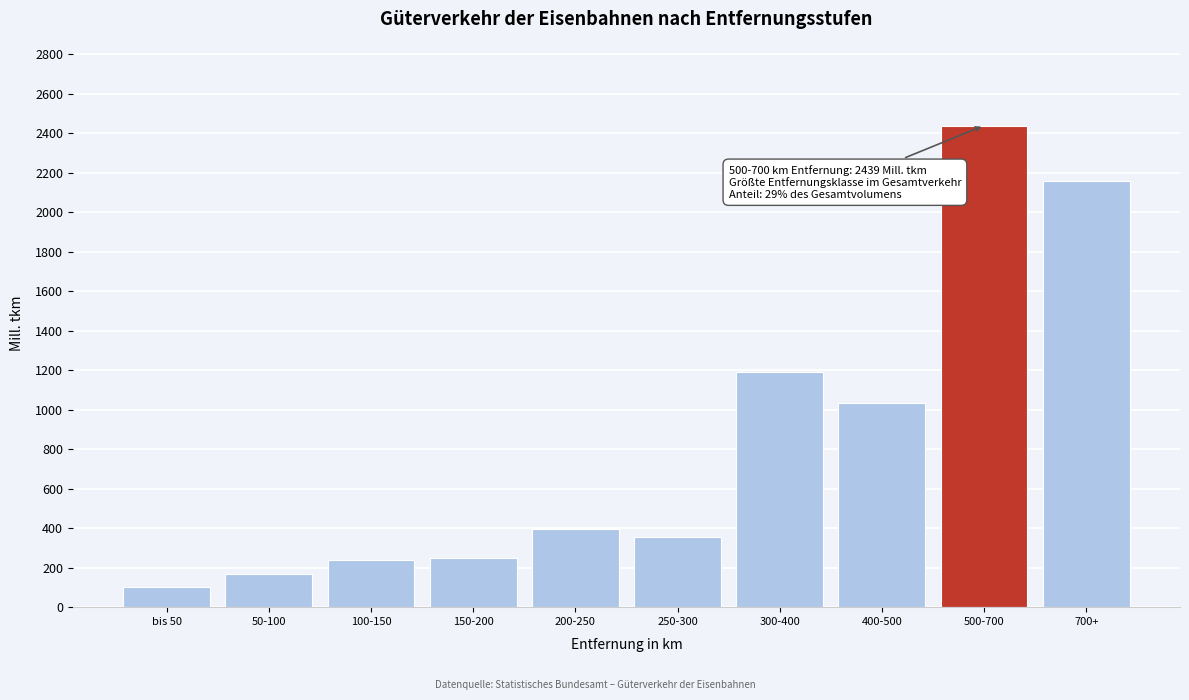

At which label is the value closest to 1269?

300-400